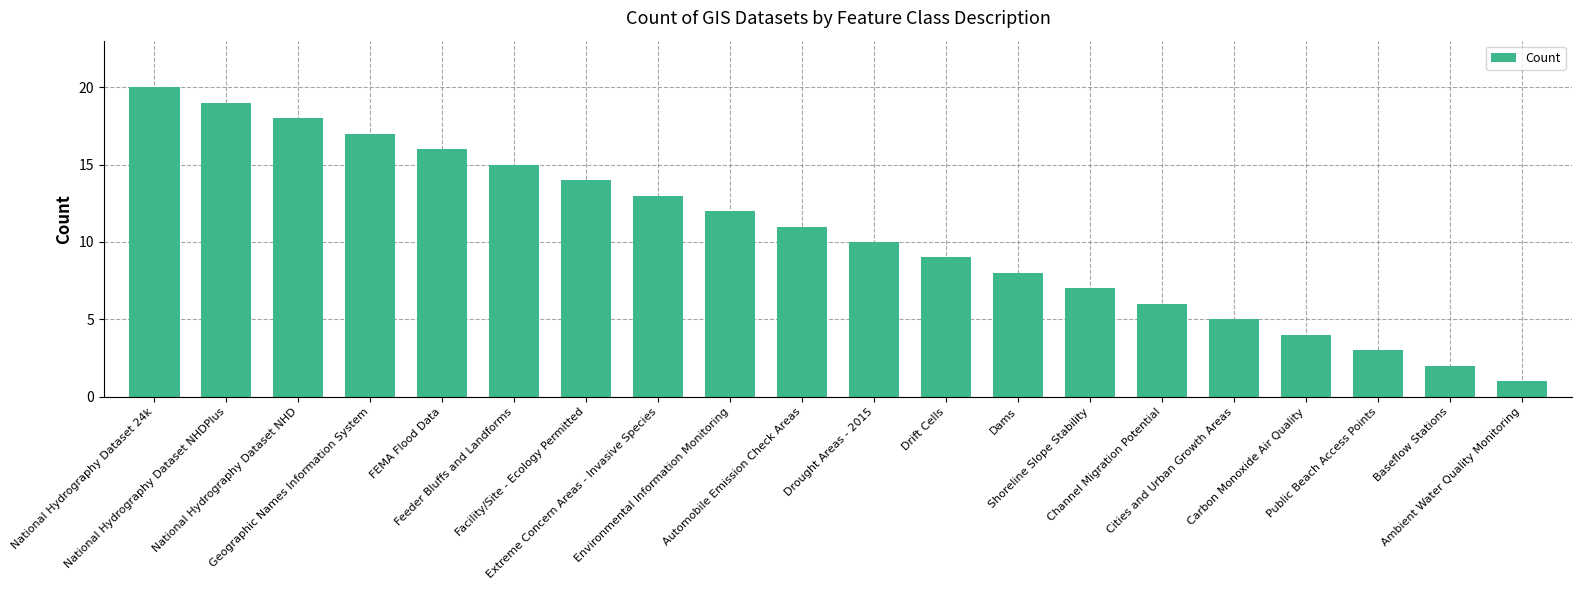

The chart shows a value of 19 at National Hydrography Dataset NHDPlus. True or false?

True